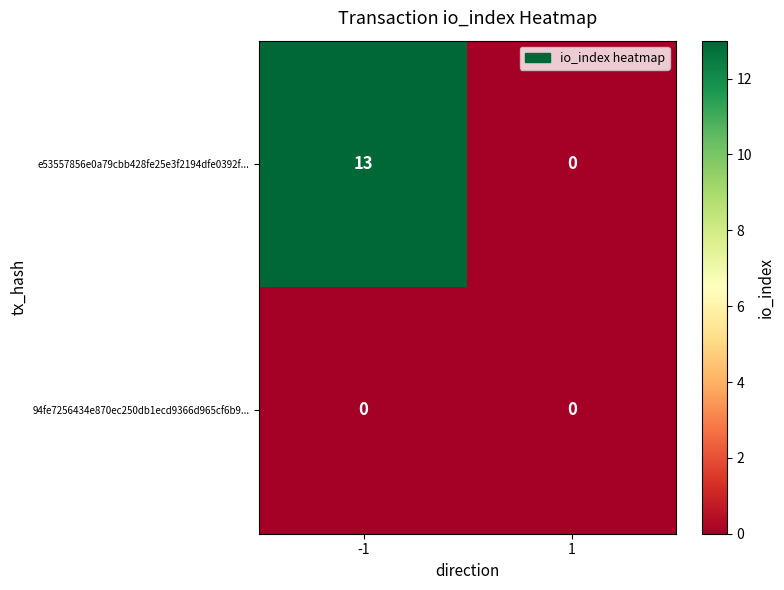

How many data points does each series have?

2